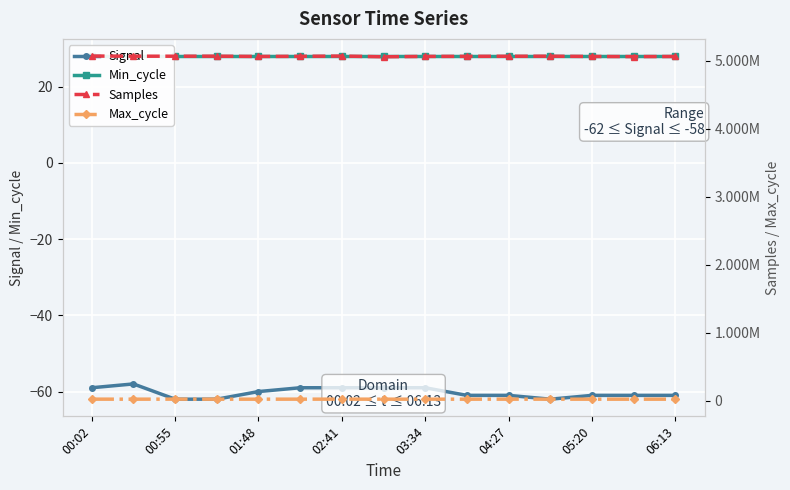

Which series has the largest total across all categories?

Samples